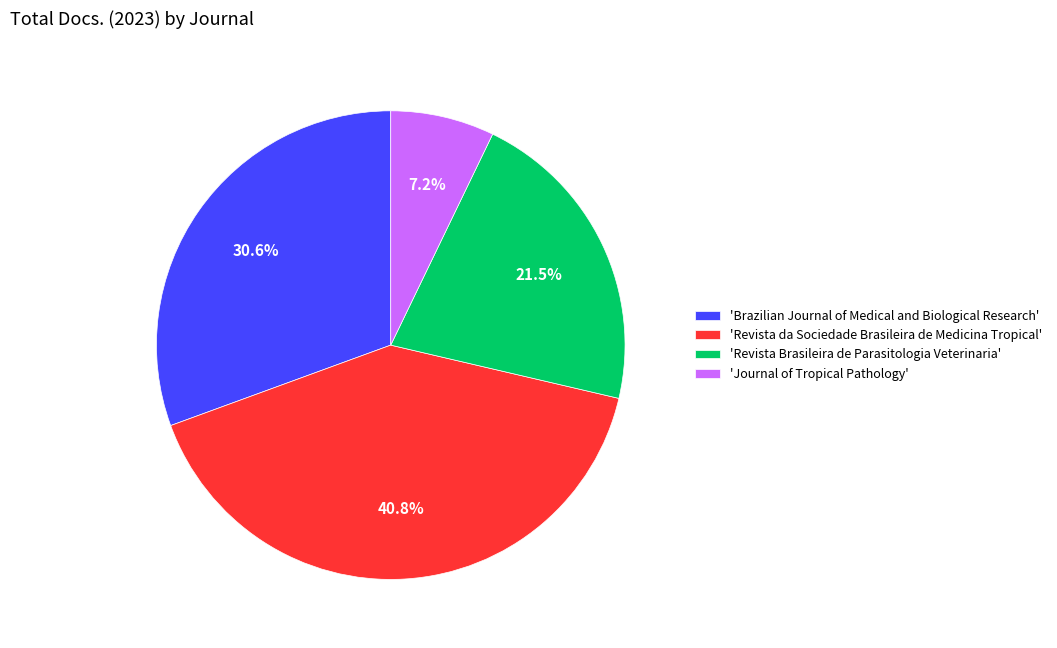

Is the sum of 'Revista Brasileira de Parasitologia Veterinaria' and 'Journal of Tropical Pathology' greater than half?

No